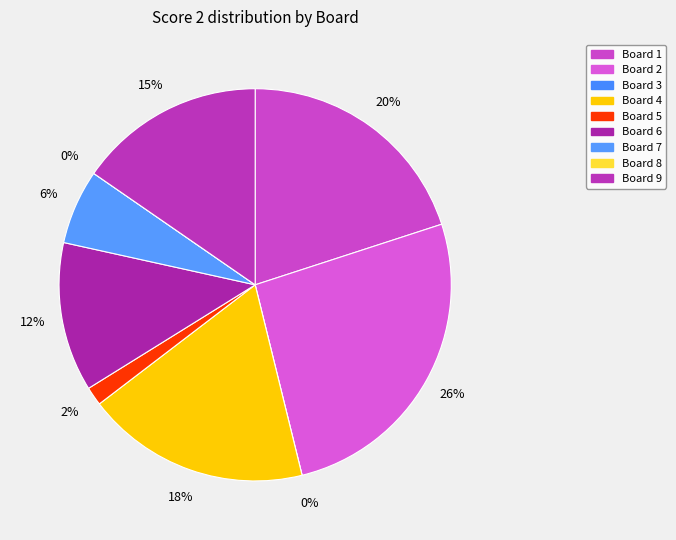

To the nearest percent, what portion does Board 4 represent?

18%